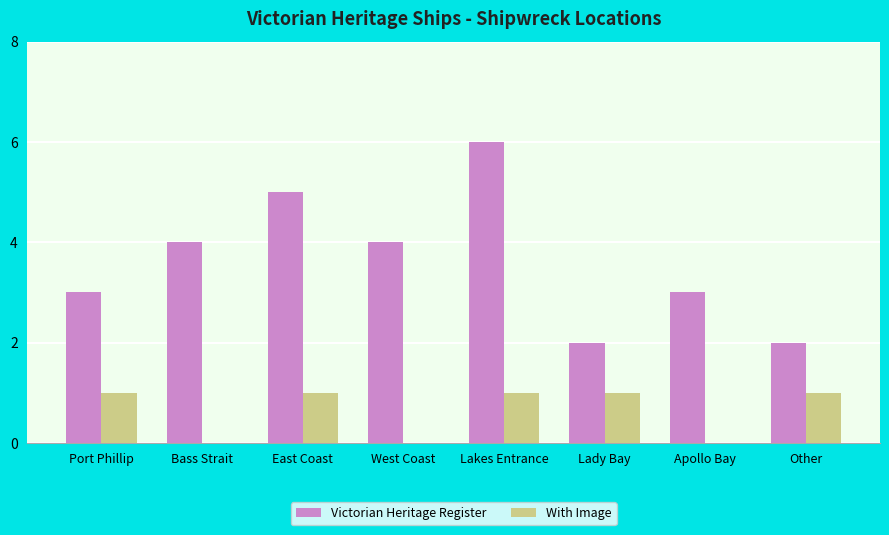

What is the sum of all Victorian Heritage Register values?

29